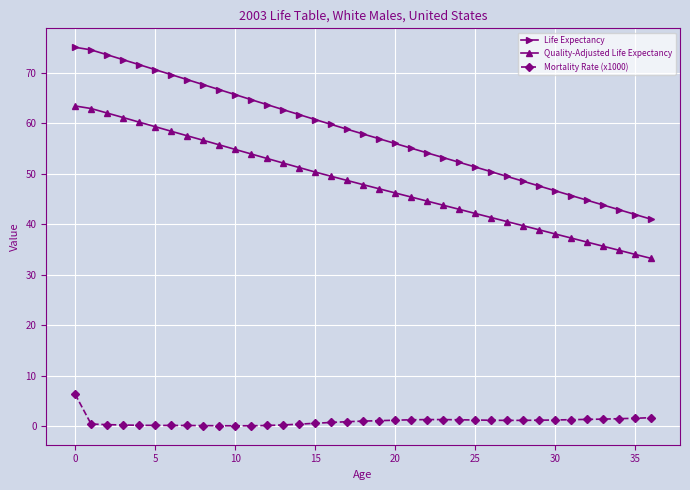

True or false: Mortality Rate (x1000) and Quality-Adjusted Life Expectancy cross at least once.

False